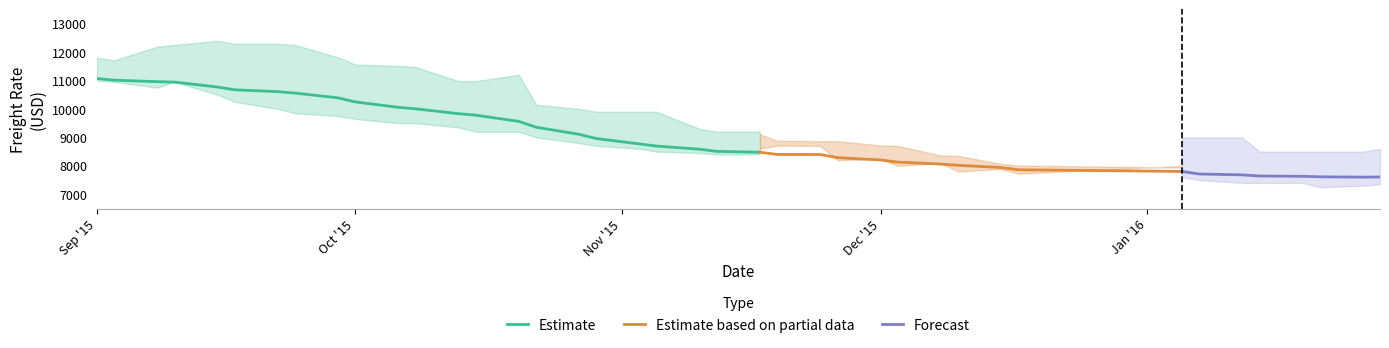

What is the minimum value for Estimate?

8478